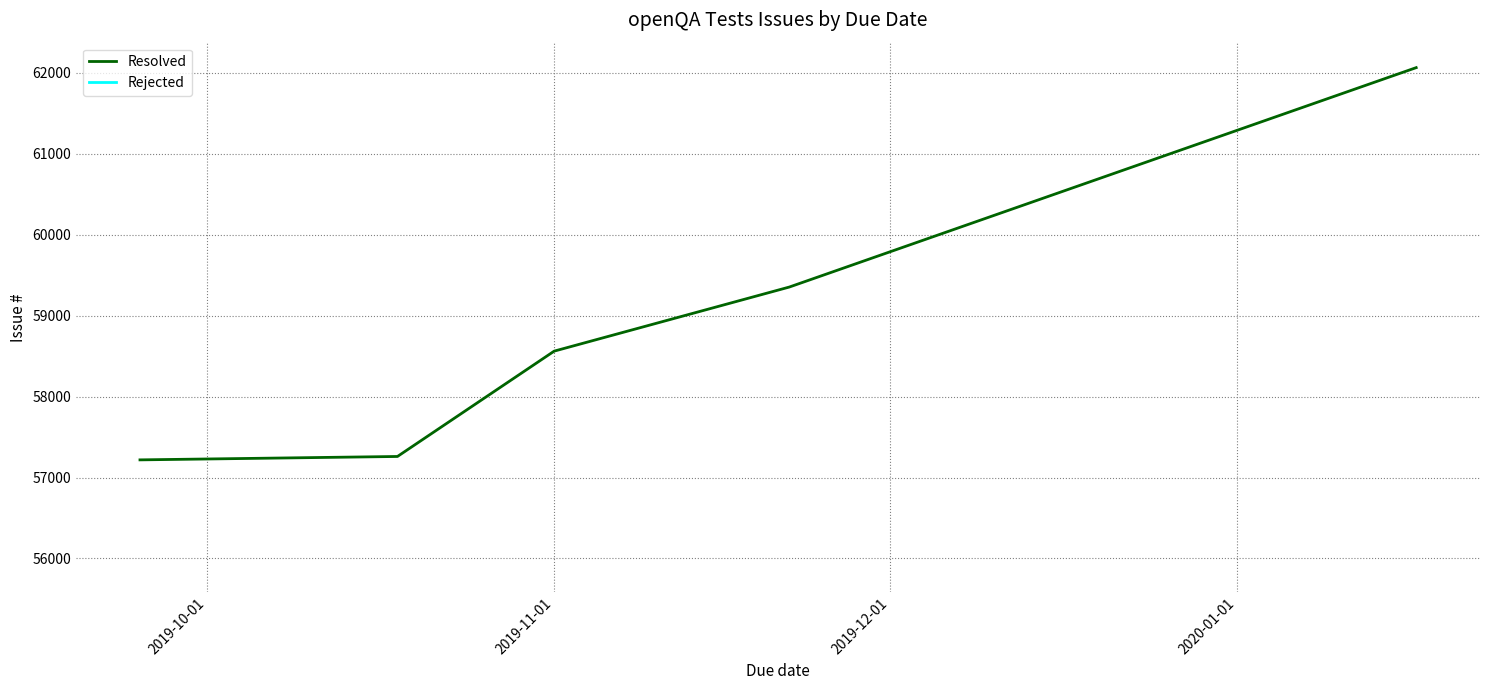

Which series has the largest total across all categories?

Resolved